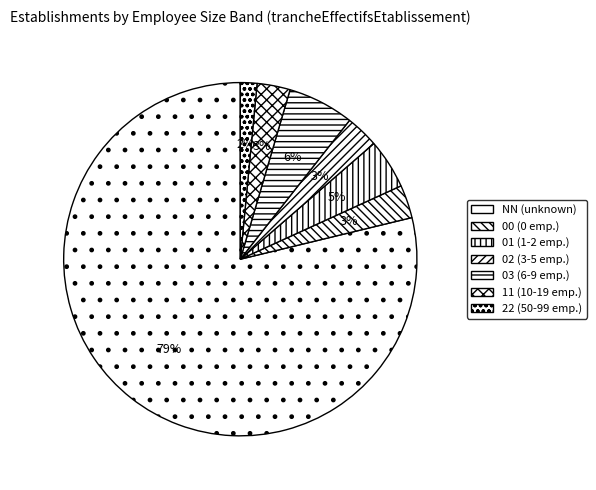

To the nearest percent, what is the combined percentage of 00 and 11?

6%